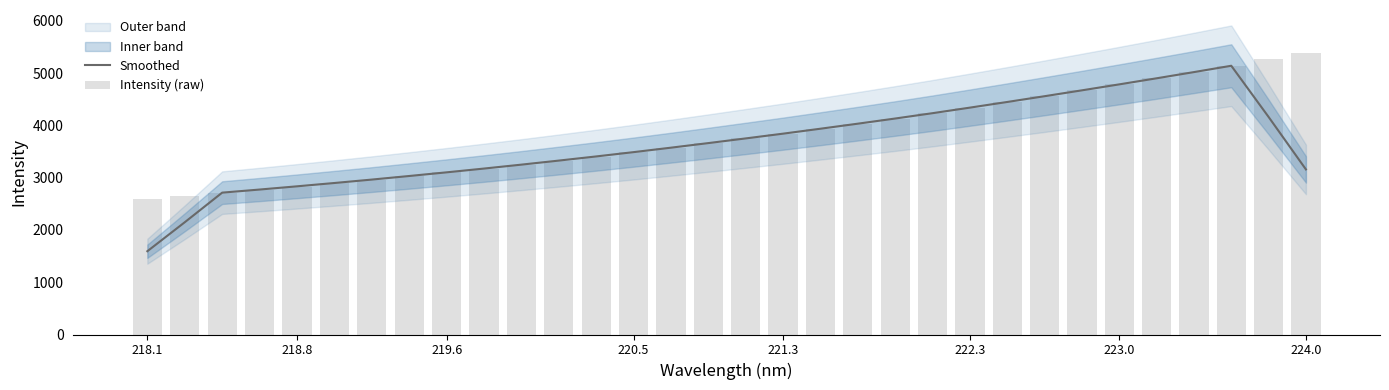

The value of Smoothed at 220.5 is 3489.8. True or false?

True